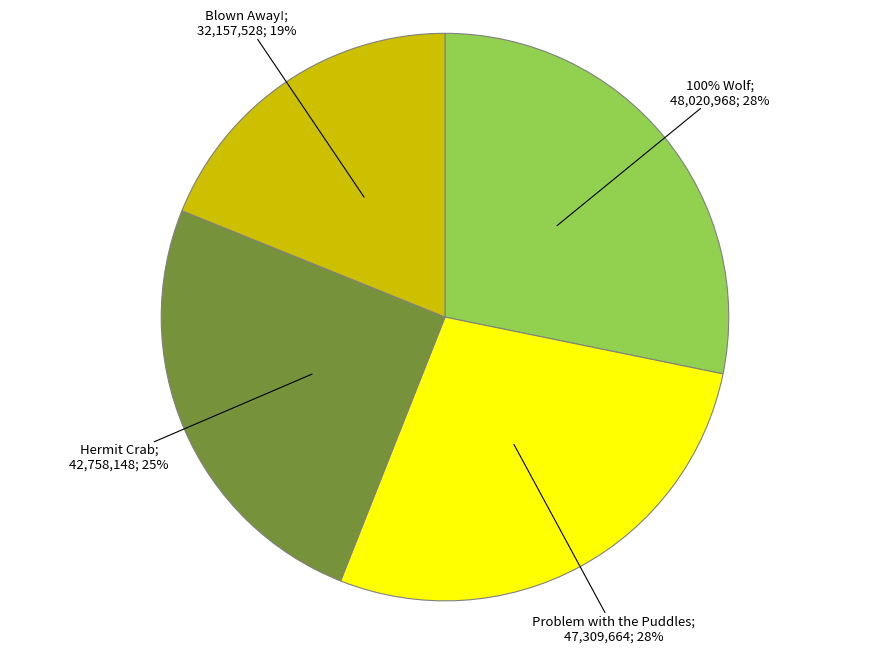

To the nearest percent, what is the difference between the Problem with the Puddles and Hermit Crab slice percentages?

3%